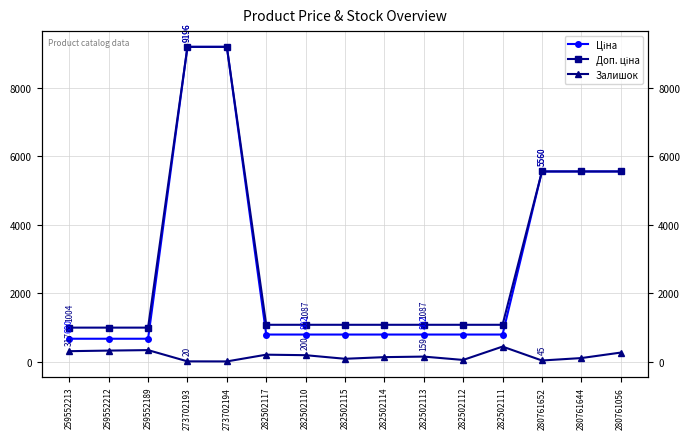

What is the highest value of the Доп. ціна series?

9196.3